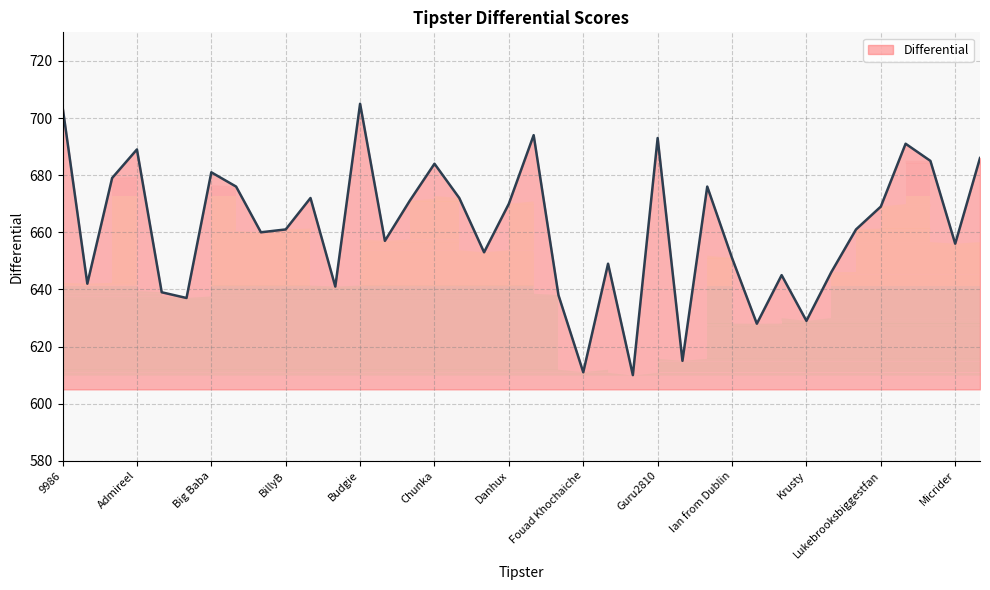

What is the smallest value displayed?

610